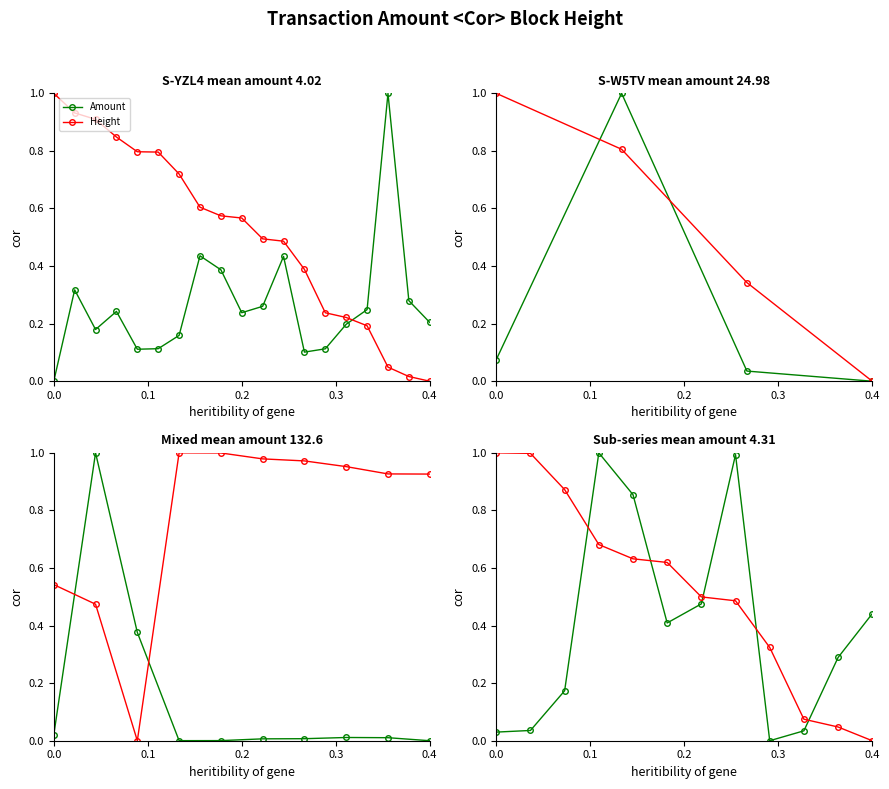

Which series has the largest range (max minus min)?

Amount